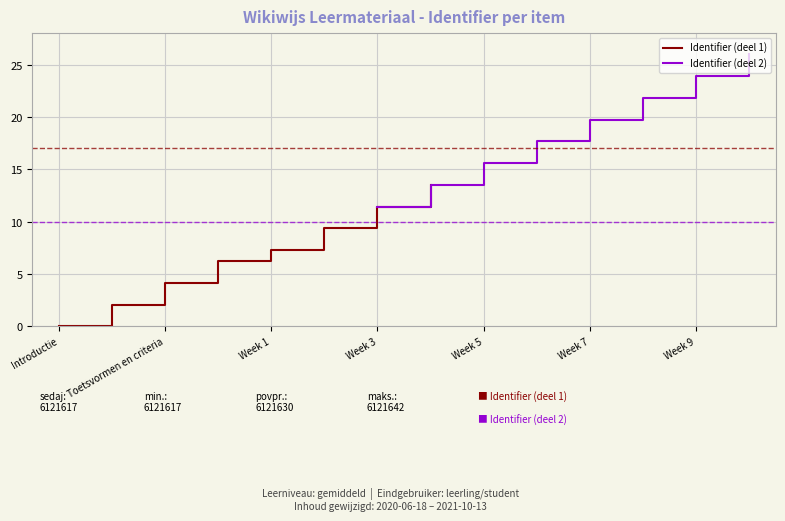

List the series in order of their overall mean, highest first.

Identifier (deel 2), Identifier (deel 1)